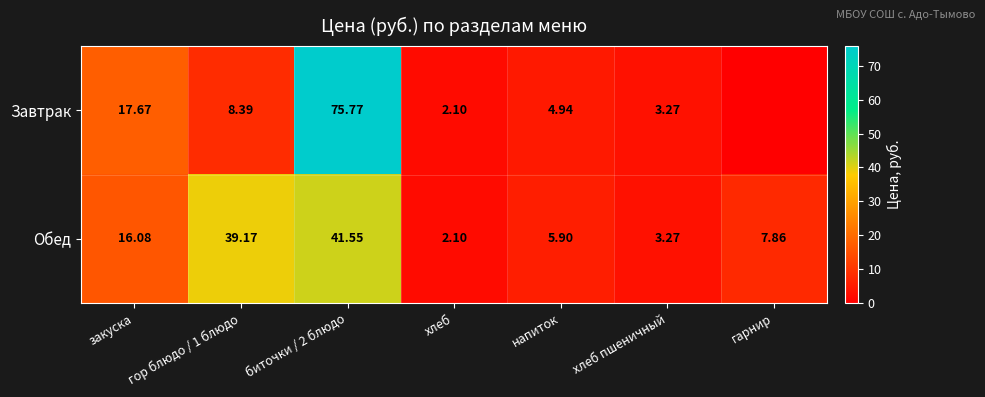

Which series changed the most between закуска and гор блюдо / 1 блюдо?

Обед